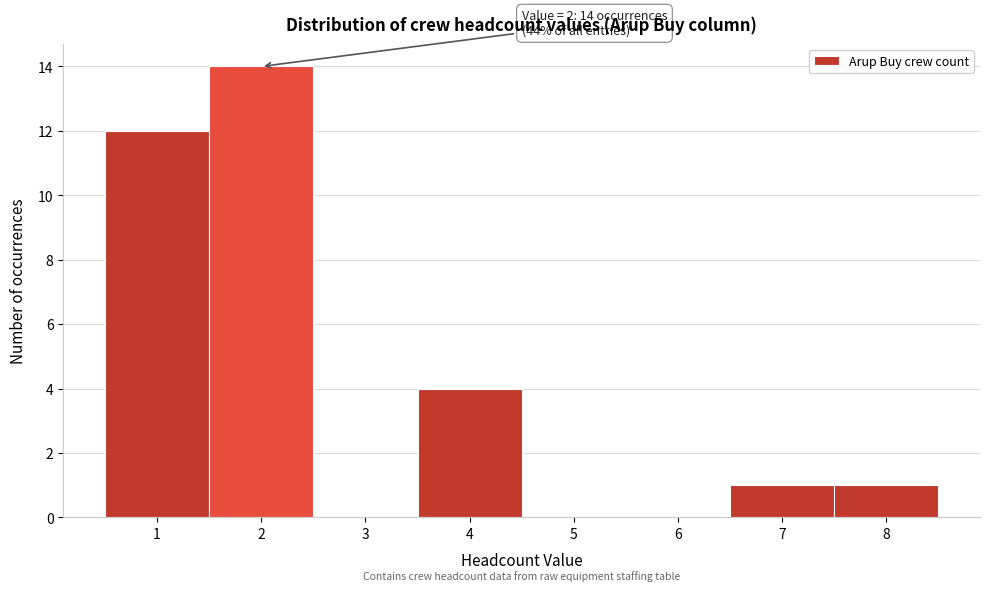

Over which range of the x-axis is the bar tallest?

1.5 to 2.5